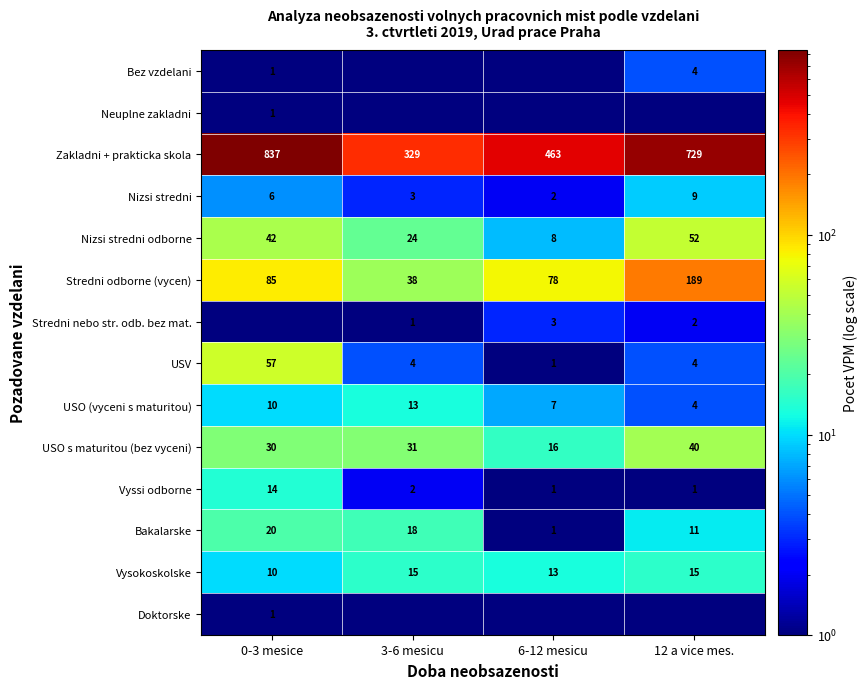

Is it true that Neuplne zakladni equals 1.0 at 0-3 mesice?

True